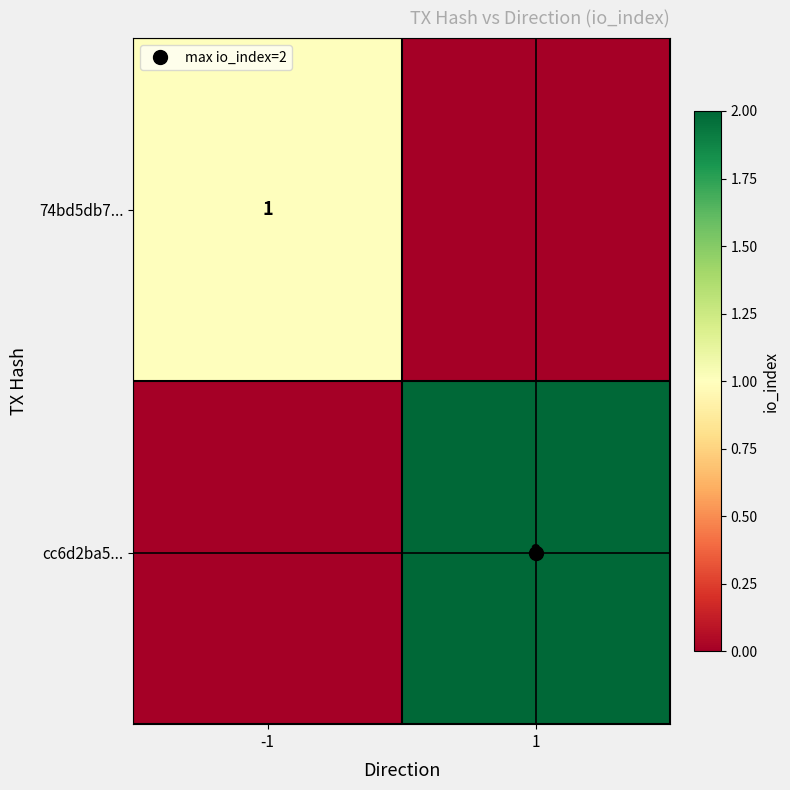

How many values in 74bd5db7... are above zero?

1